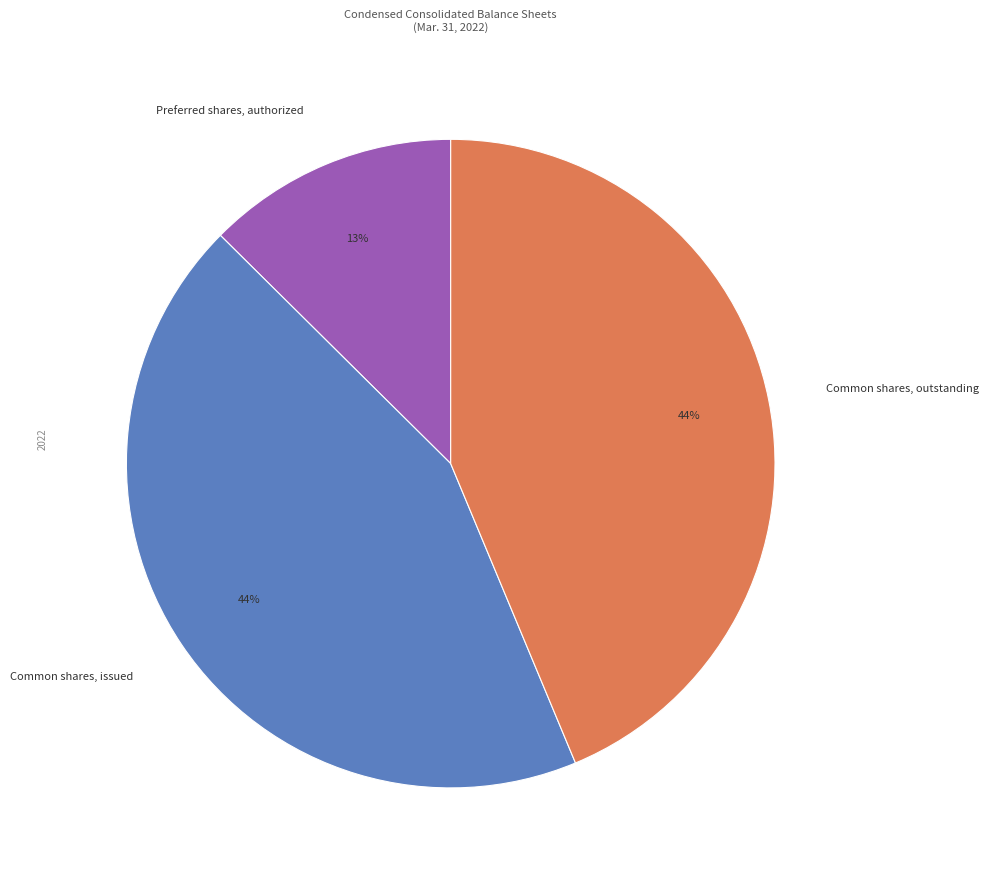

Is the sum of Common shares, issued and Preferred shares, authorized greater than half?

Yes